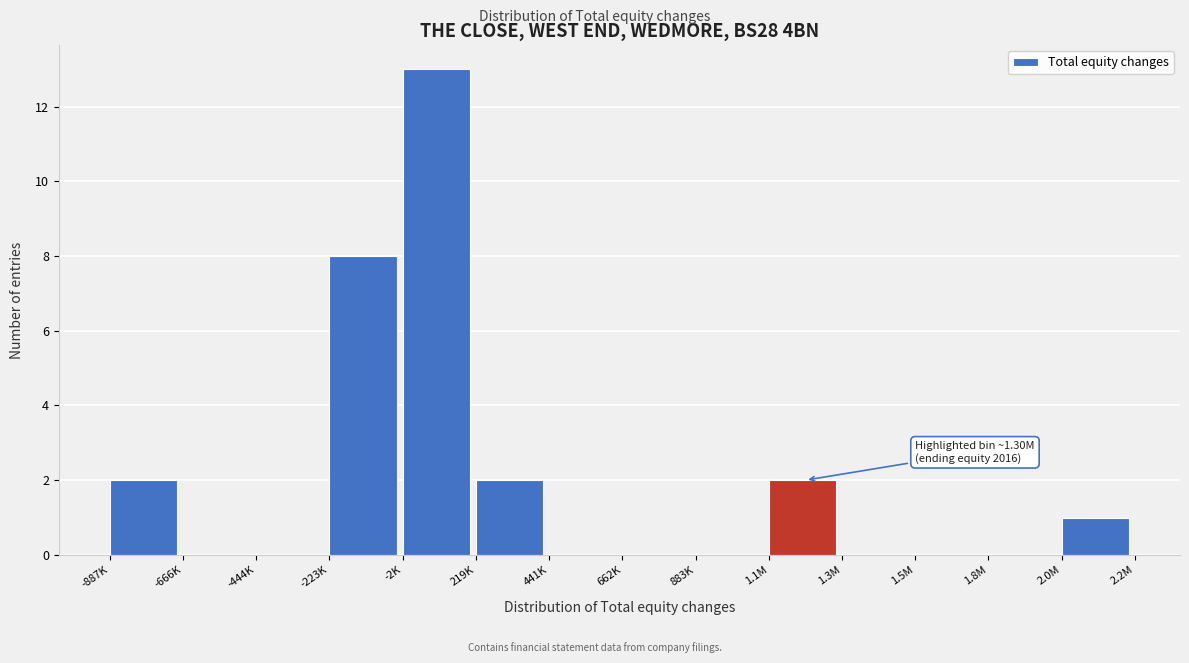

Reading left to right, what are all the values shown in this chart?

-887K=2	-666K=0	-444K=0	-223K=8	-2K=13	219K=2	441K=0	662K=0	883K=0	1.1M=2	1.3M=0	1.5M=0	1.8M=0	2.0M=1